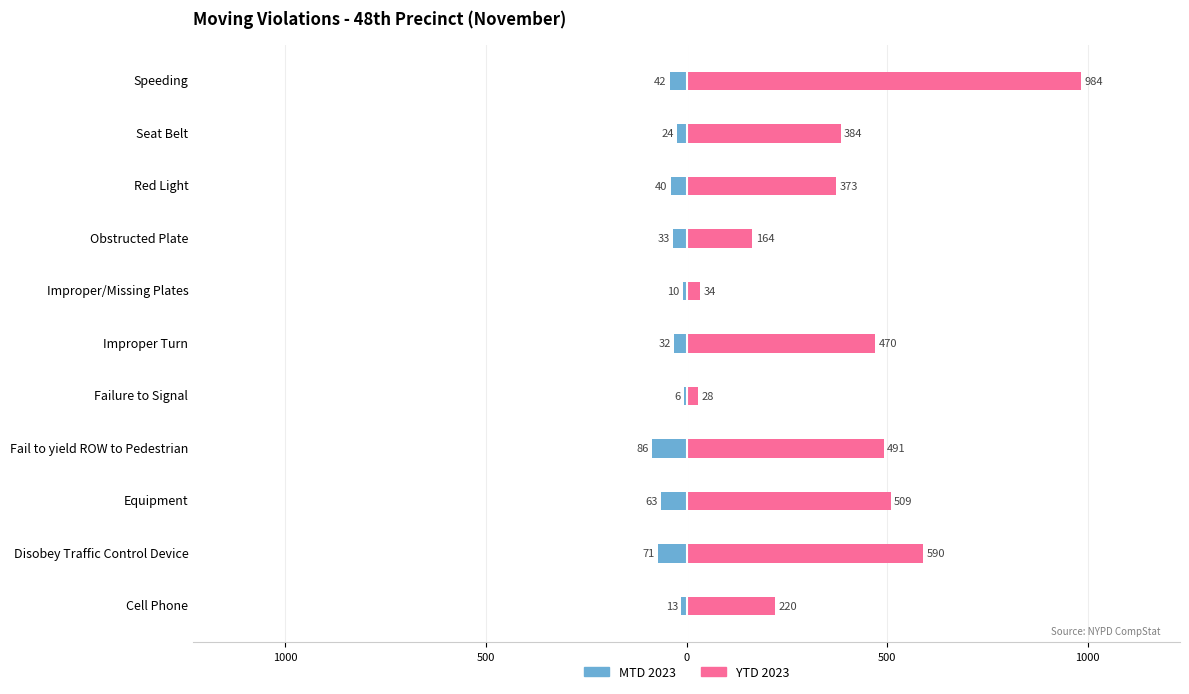

Which series has the widest spread of values?

YTD 2023